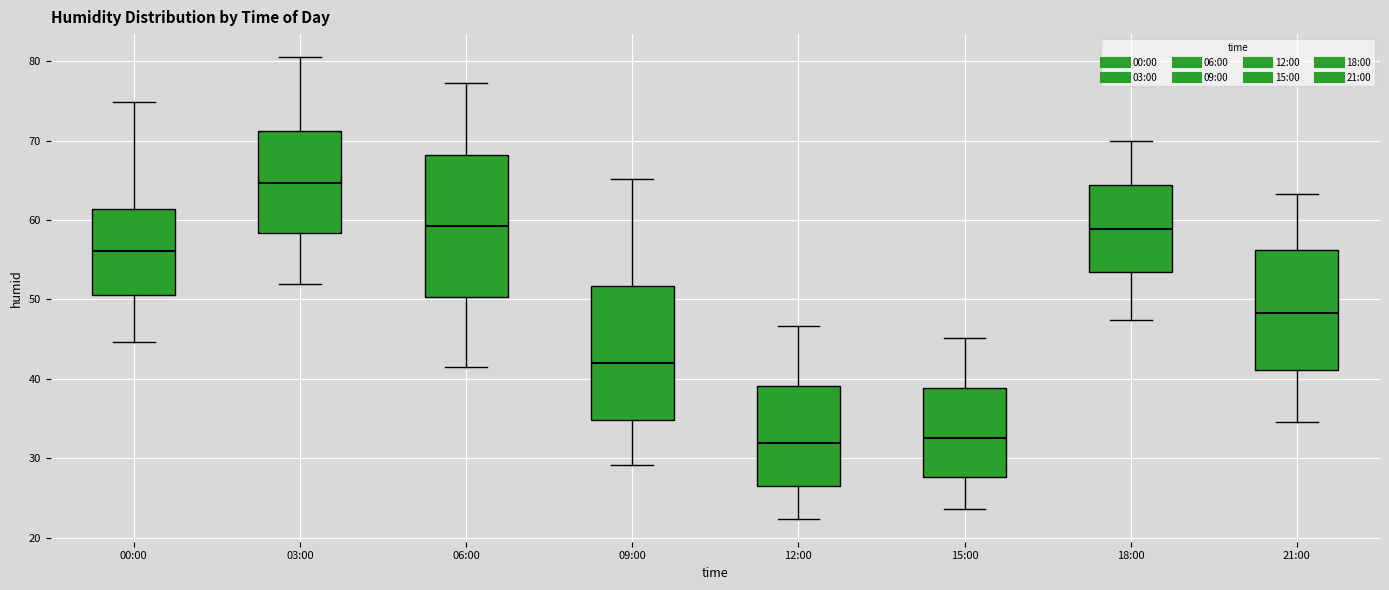

Reading left to right, read every box against the y-axis: the position of its median line, the range the box covers, and the ends of its whiskers. The values are not printed on the chart, so give them approximately, as read against the axis.

00:00: median 56, box 51 to 61, whiskers 45 to 75
03:00: median 65, box 58 to 71, whiskers 52 to 81
06:00: median 59, box 50 to 68, whiskers 42 to 77
09:00: median 42, box 35 to 52, whiskers 29 to 65
12:00: median 32, box 27 to 39, whiskers 22 to 47
15:00: median 33, box 28 to 39, whiskers 24 to 45
18:00: median 59, box 53 to 64, whiskers 47 to 70
21:00: median 48, box 41 to 56, whiskers 35 to 63